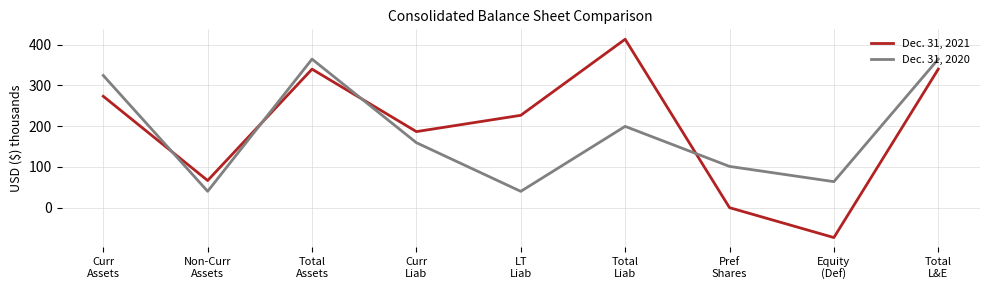

Does the chart have visible grid lines?

Yes